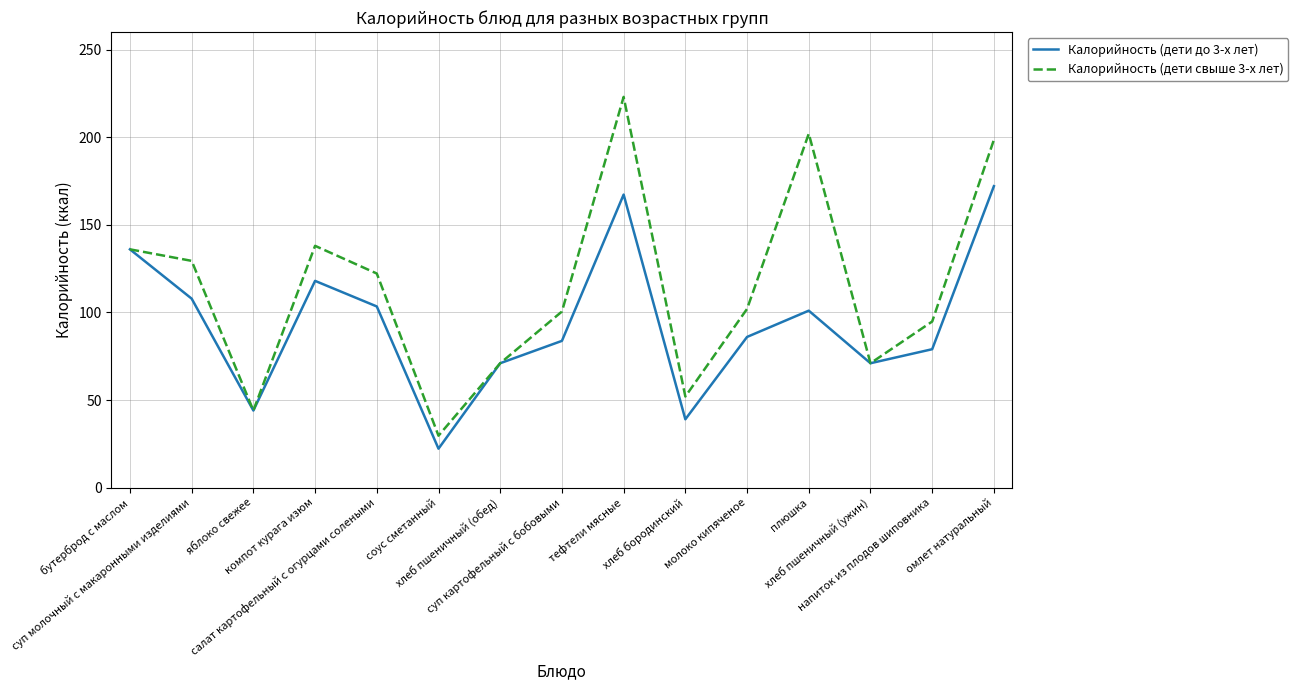

What is the difference between the maximum and second lowest values in the Калорийность (дети свыше 3-х лет) series?

179.0